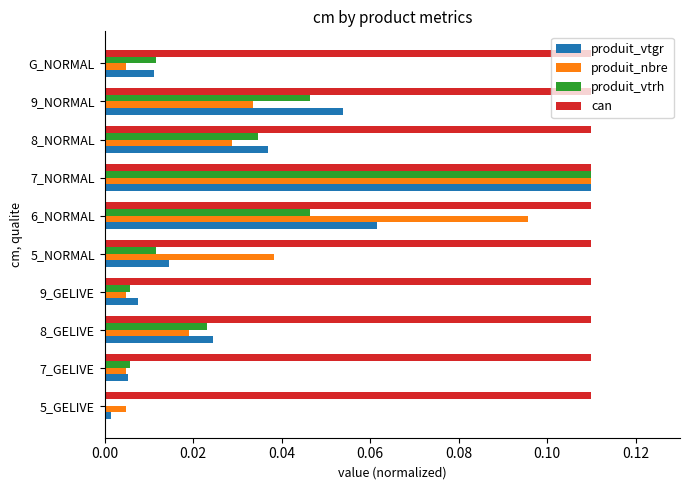

At which label does produit_vtgr reach its peak?

7_NORMAL